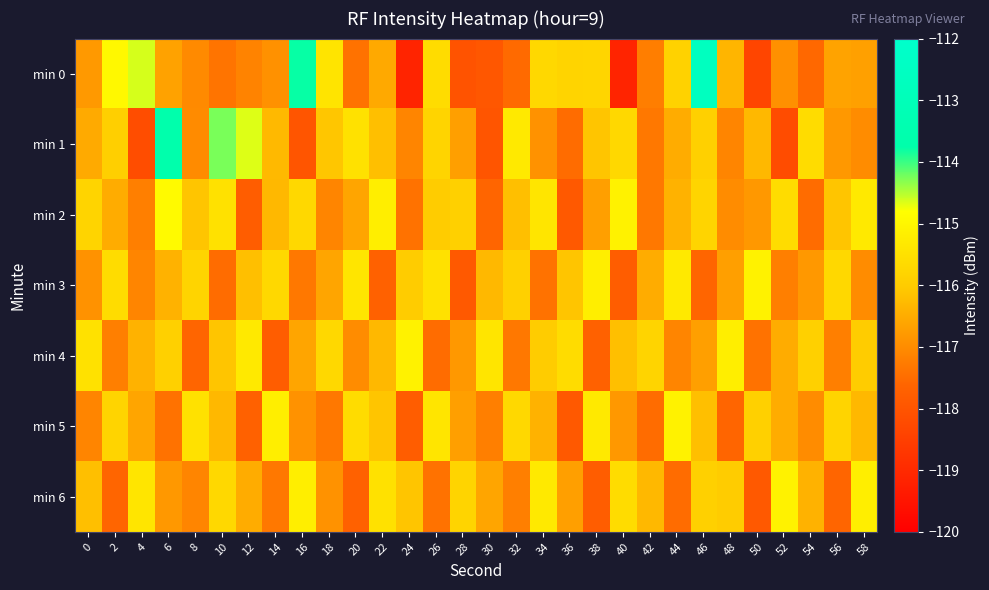

What is the total value across all series at 46?

-810.8